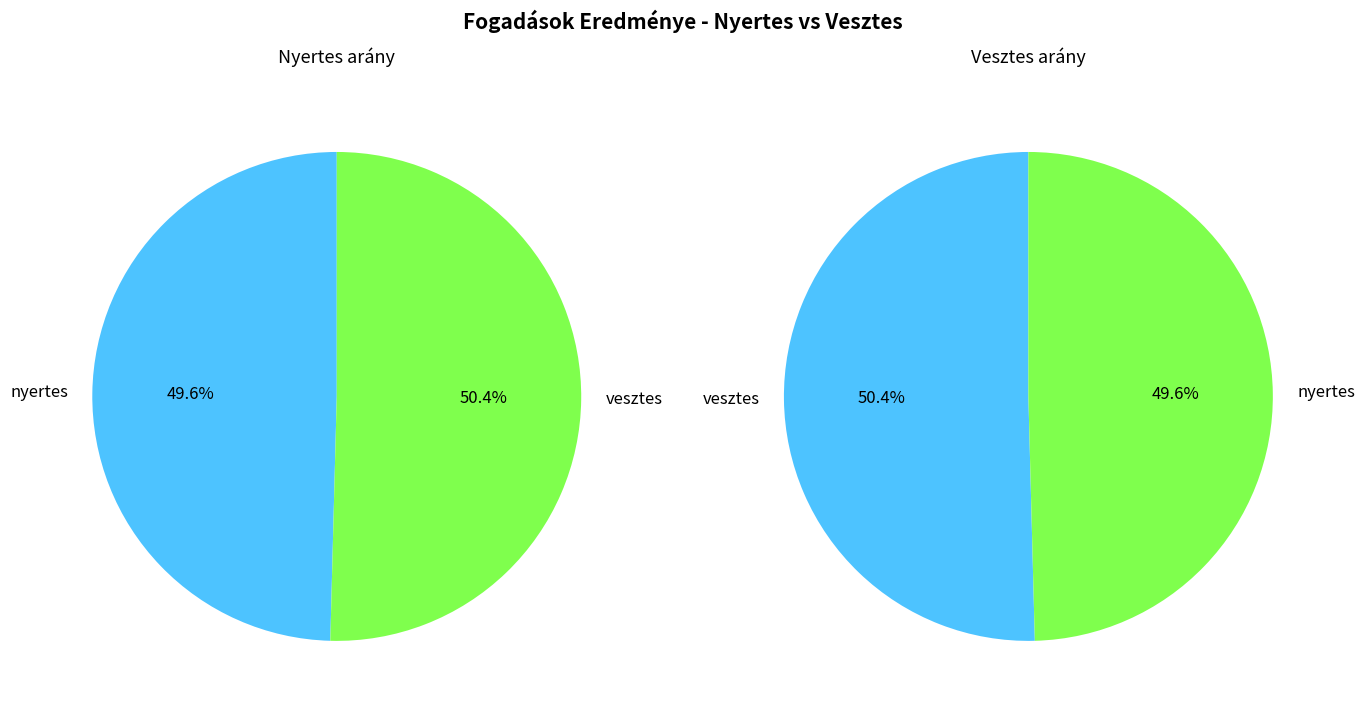

To the nearest percent, what is the difference between the largest and smallest slice percentages?

1%